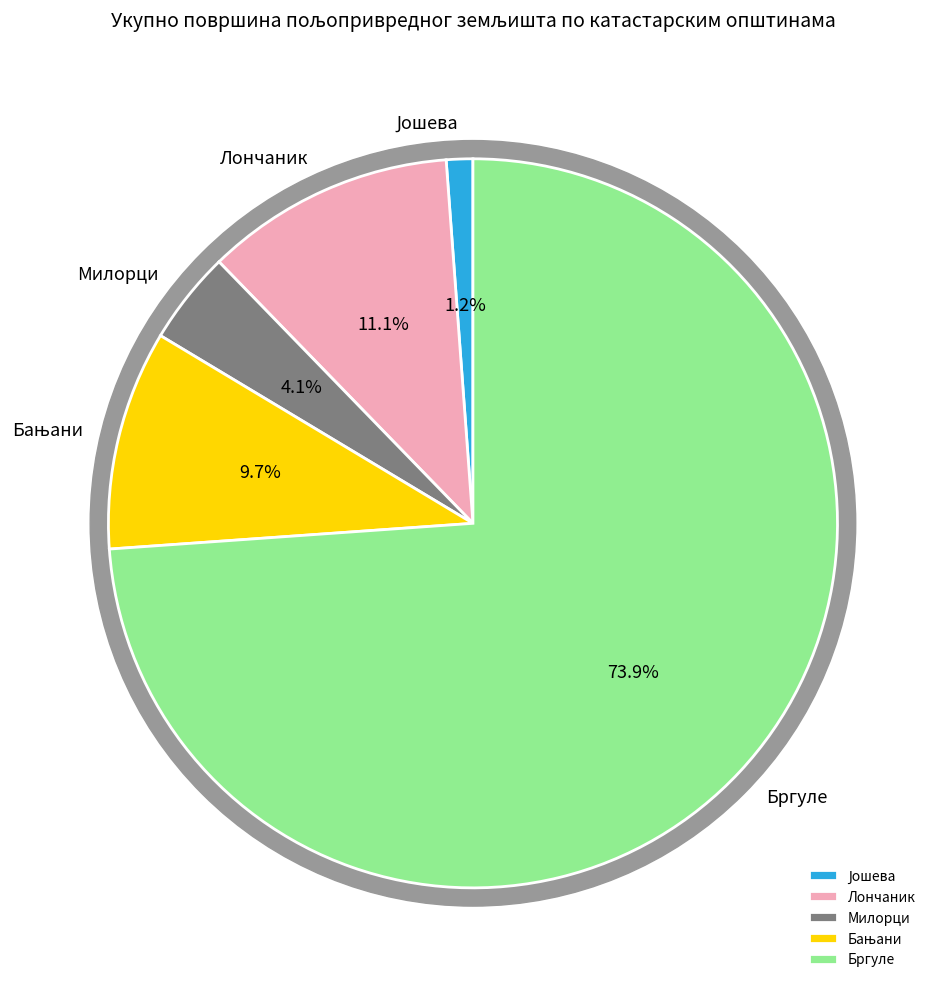

Which category has the smallest portion of the pie?

Јошева